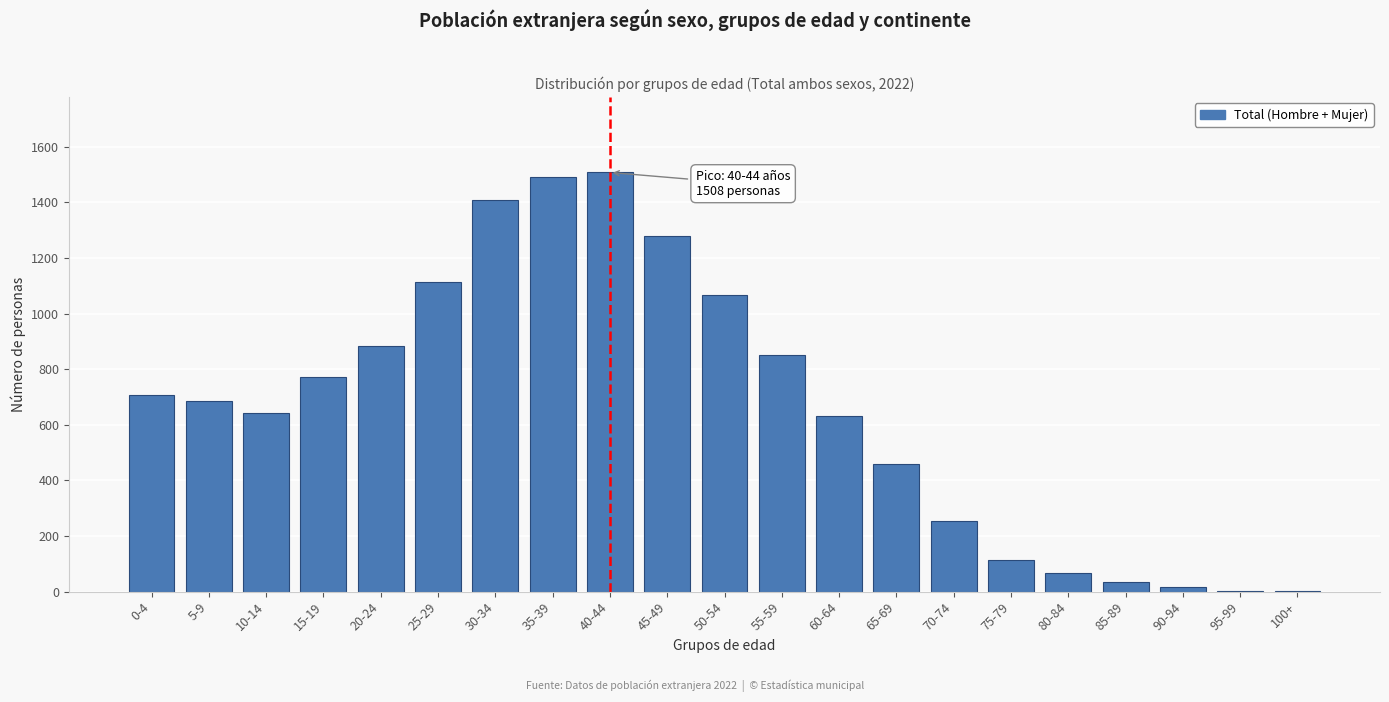

Approximately how many times larger is the value at 65-69 compared to 10-14?

0.7